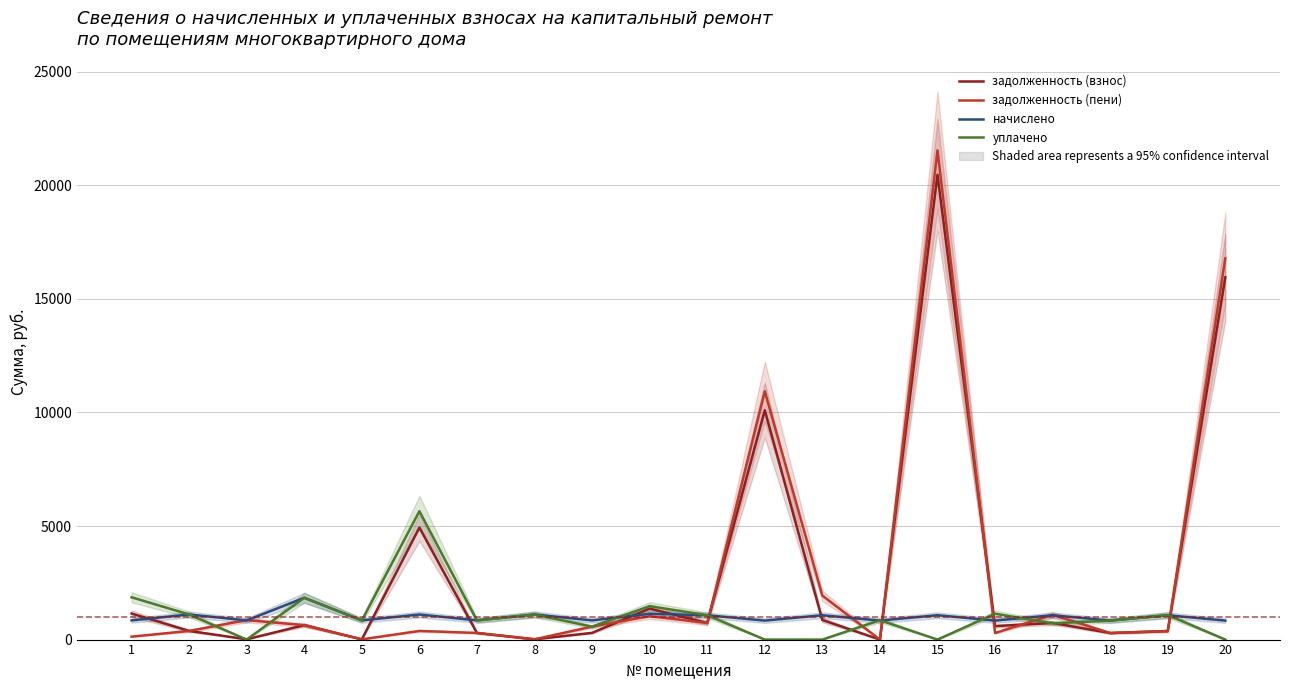

What is the approximate value of уплачено at 8?

1103.9